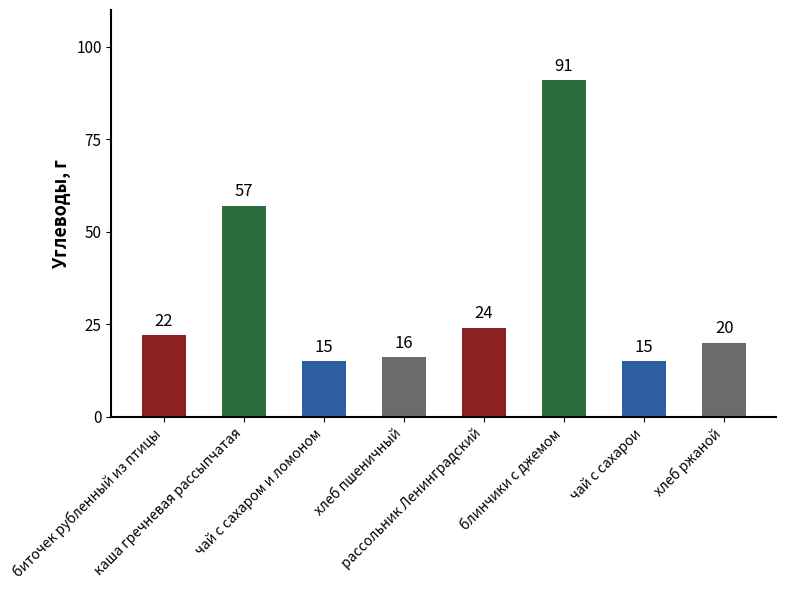

How many bars are there in total?

8